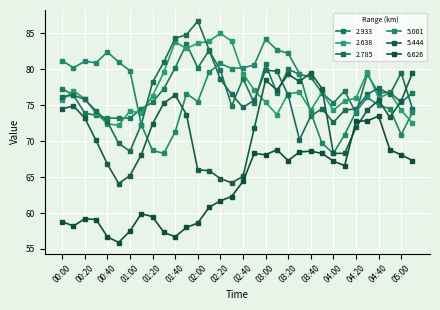

Which series ends up on top after the final intersection of 5.444 and 6.626?

5.444